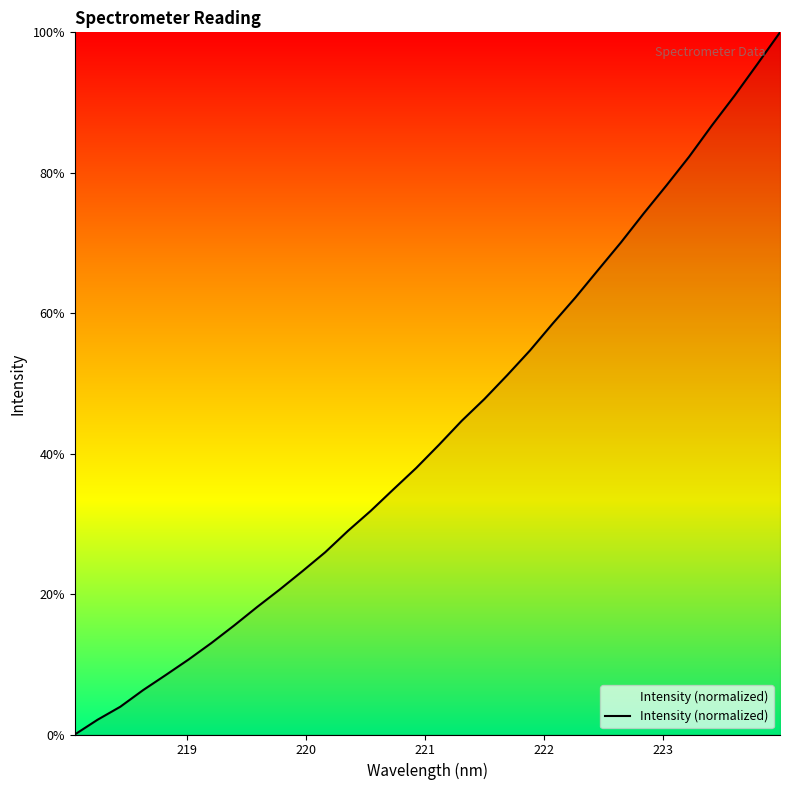

What is the difference between the maximum and minimum values?

100.0